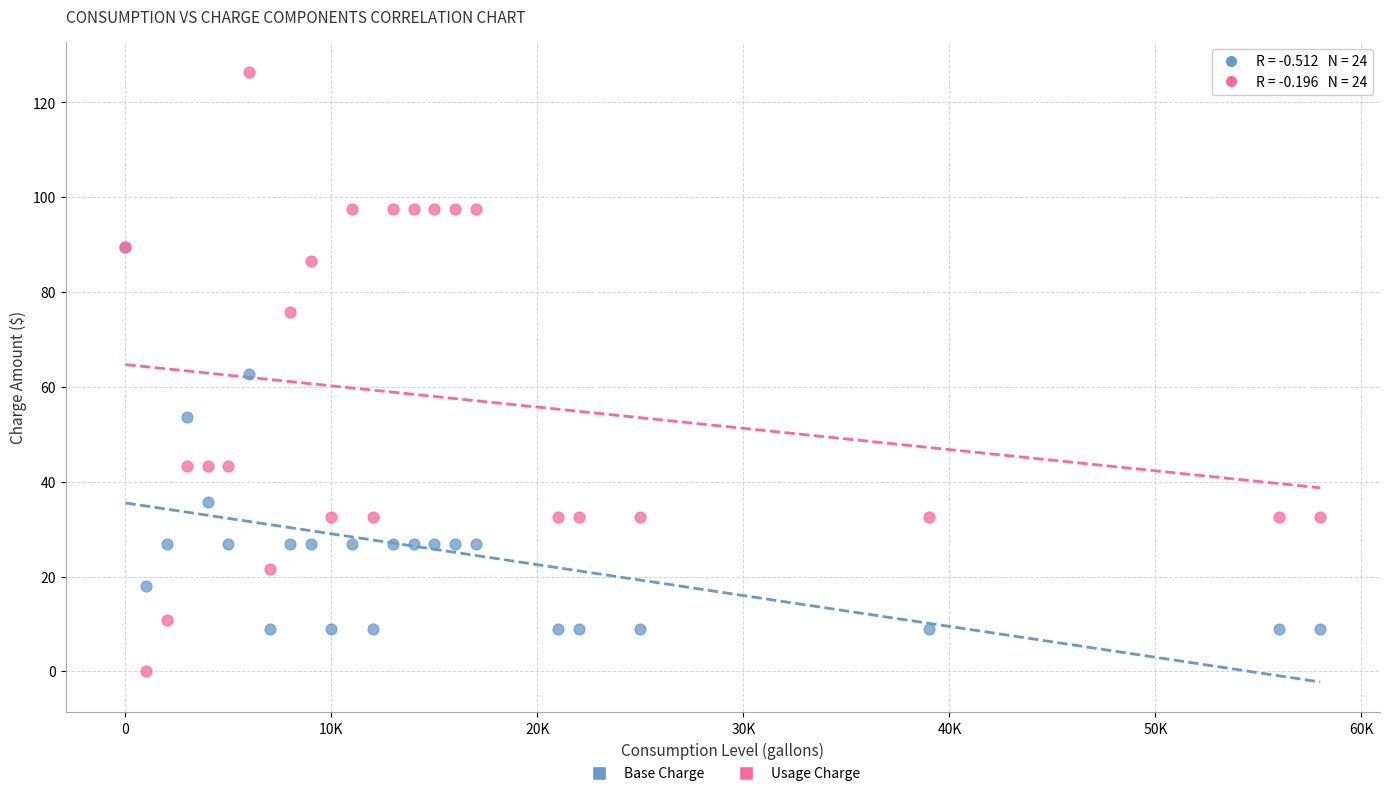

Which series has the largest Y range (max minus min)?

Usage Charge